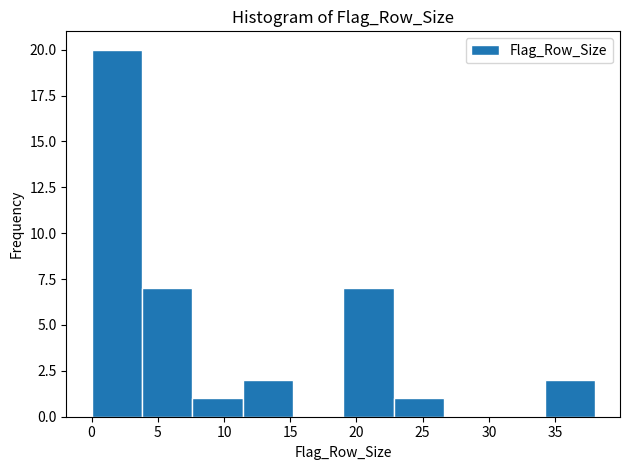

Reading left to right, list every bar in this chart as the range it spans on the x-axis followed by its height. Neither the bar edges nor the heights are printed on the chart, so give them approximately, as read against the axes.

0.0 to 3.8: 20
3.8 to 7.6: 7
7.6 to 11.4: 1
11.4 to 15.2: 2
15.2 to 19.0: 0
19.0 to 22.8: 7
22.8 to 26.6: 1
26.6 to 30.4: 0
30.4 to 34.2: 0
34.2 to 38.0: 2